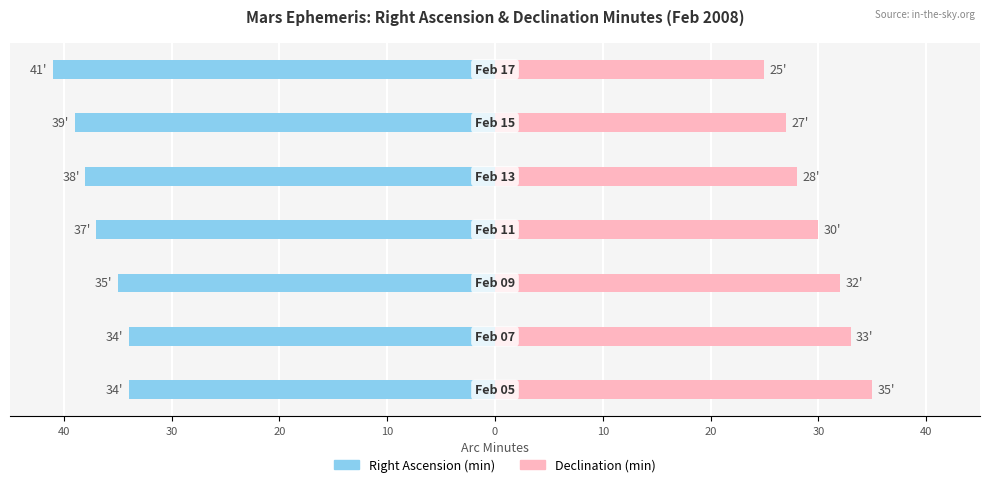

What are all the series names shown in the legend?

Right Ascension (min), Declination (min)